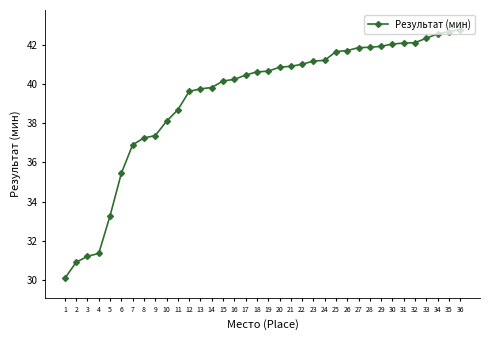

What is the sum of all values?

1412.6